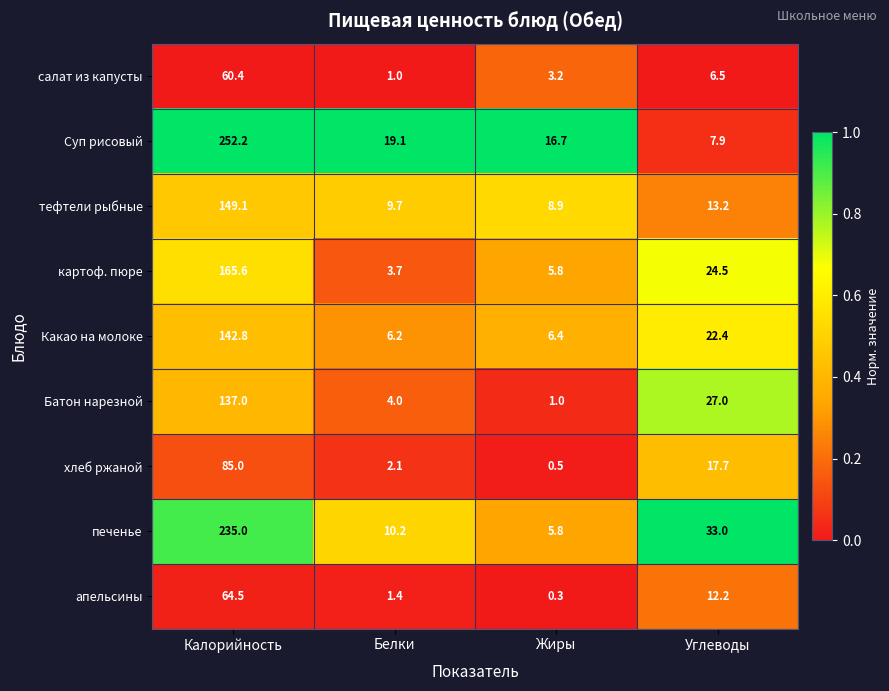

What is the maximum value shown in the chart?

252.2